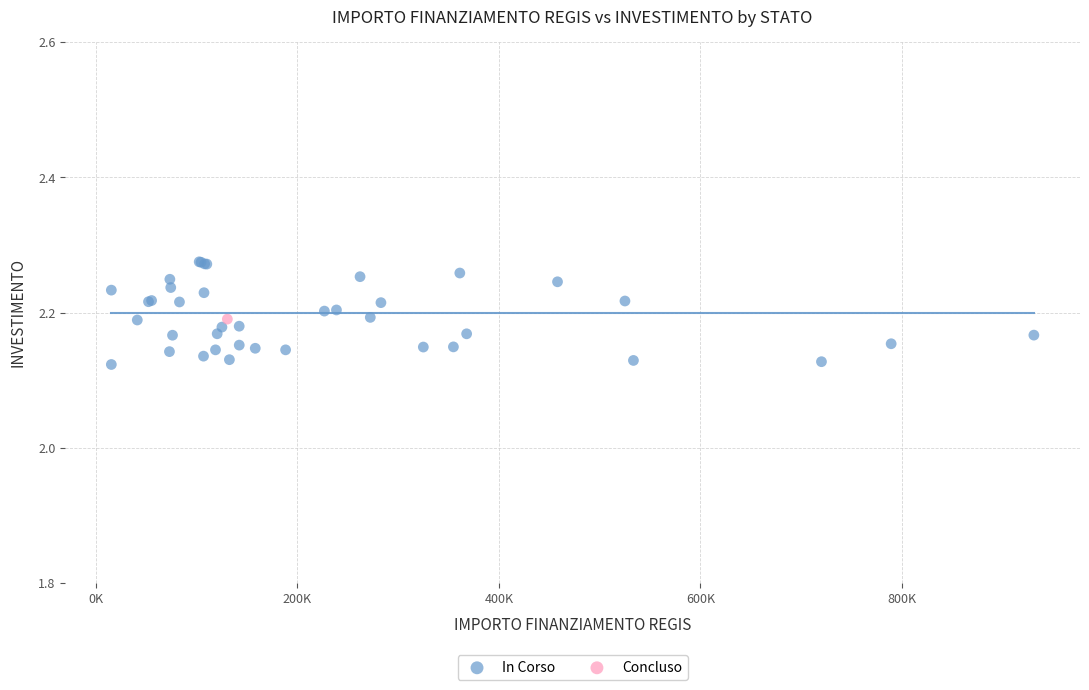

What are all the series names shown in the legend?

In Corso, Concluso